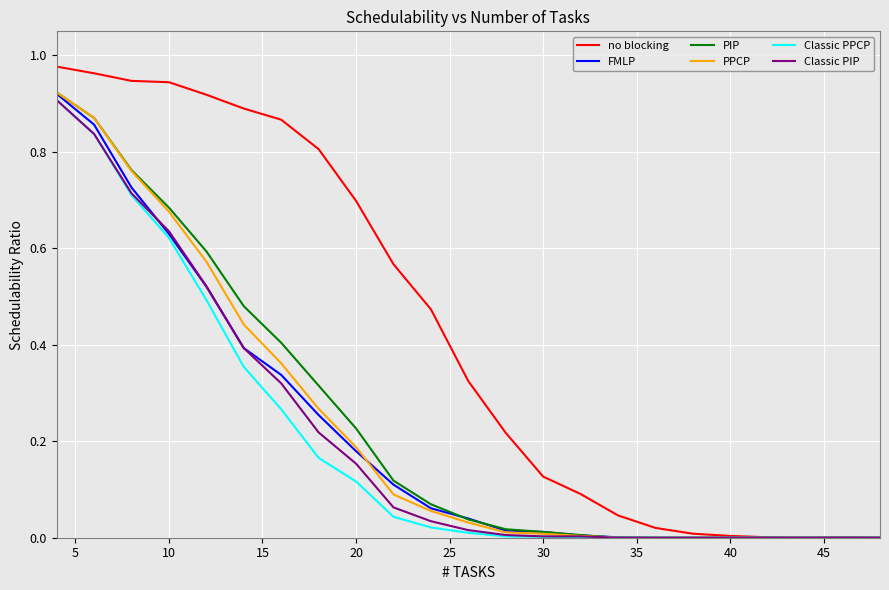

What are all the series names shown in the legend?

no blocking, FMLP, PIP, PPCP, Classic PPCP, Classic PIP